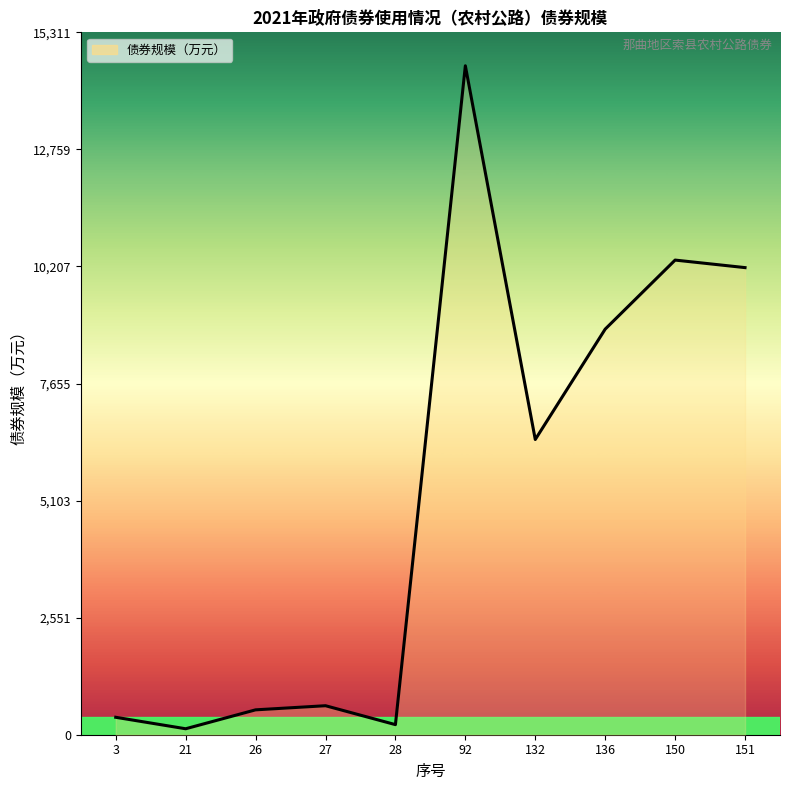

What is the difference between the maximum and minimum values?

14452.8